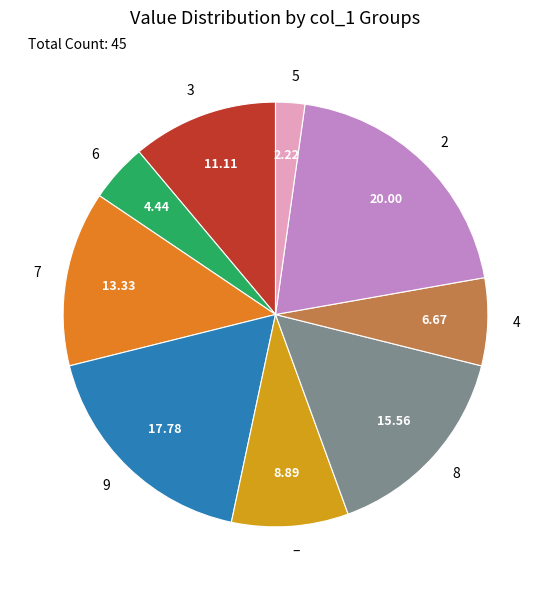

Does any single category account for the majority?

No